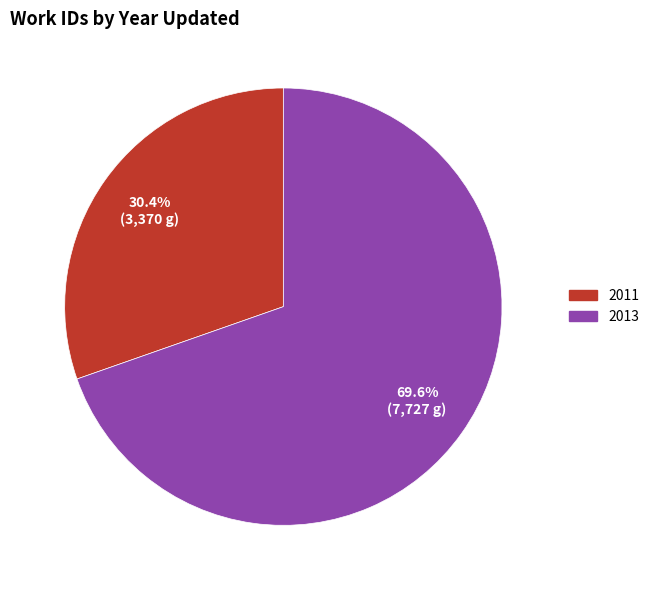

How many slices are in this pie chart?

2